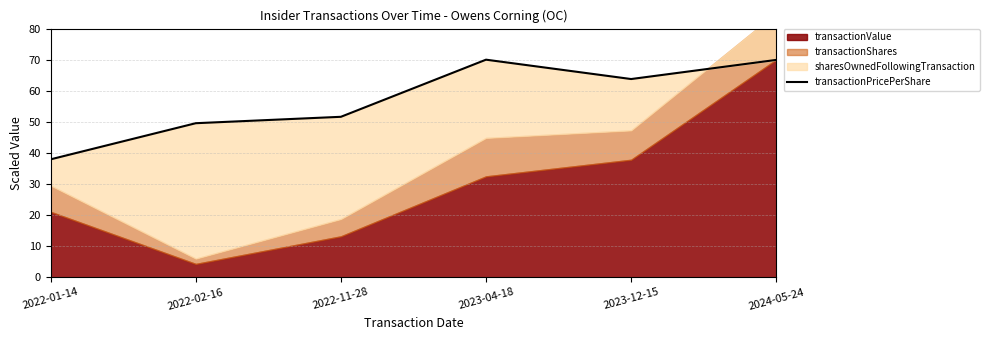

Where does the data first go above 63?

2023-04-18